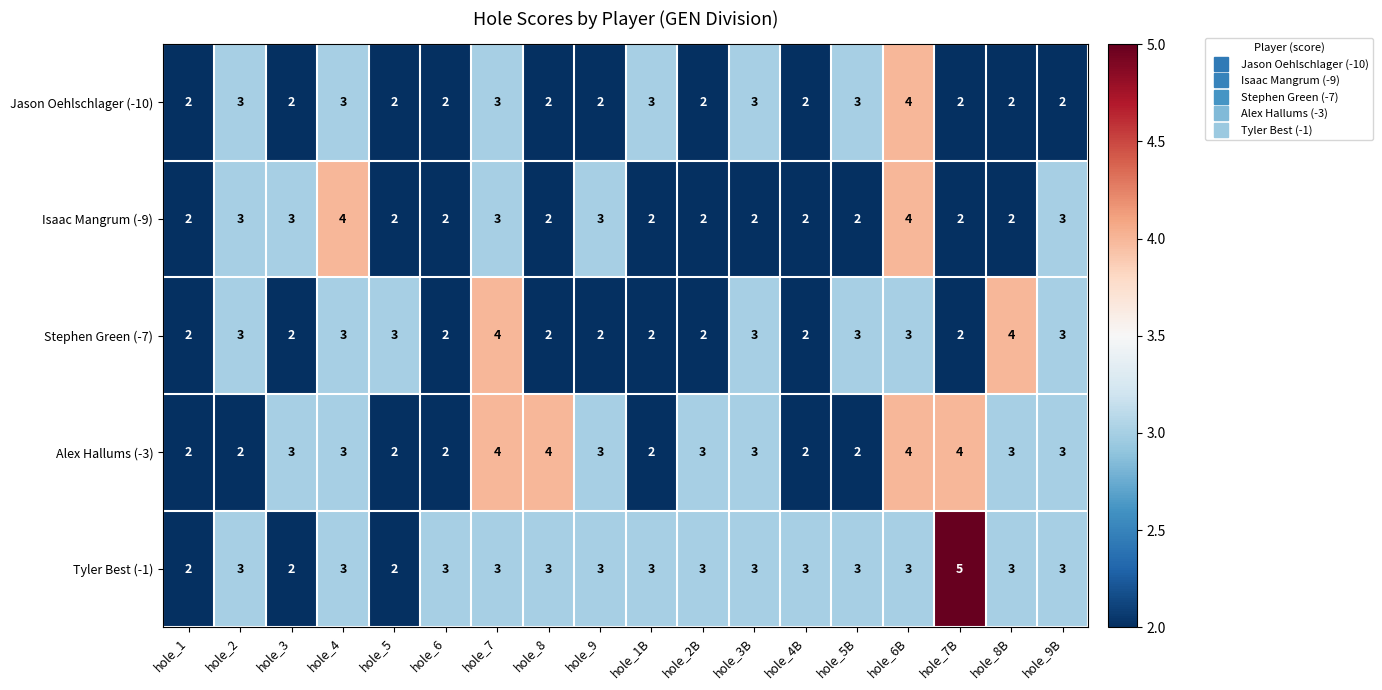

What is the approximate value of Stephen Green (-7) at hole_9B?

3